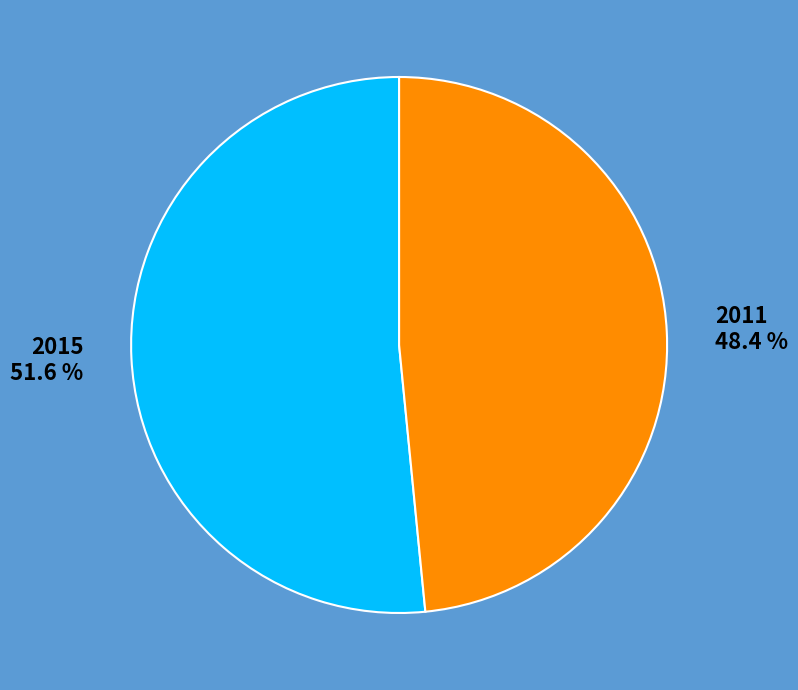

Rank the categories by value from highest to lowest.

2015, 2011